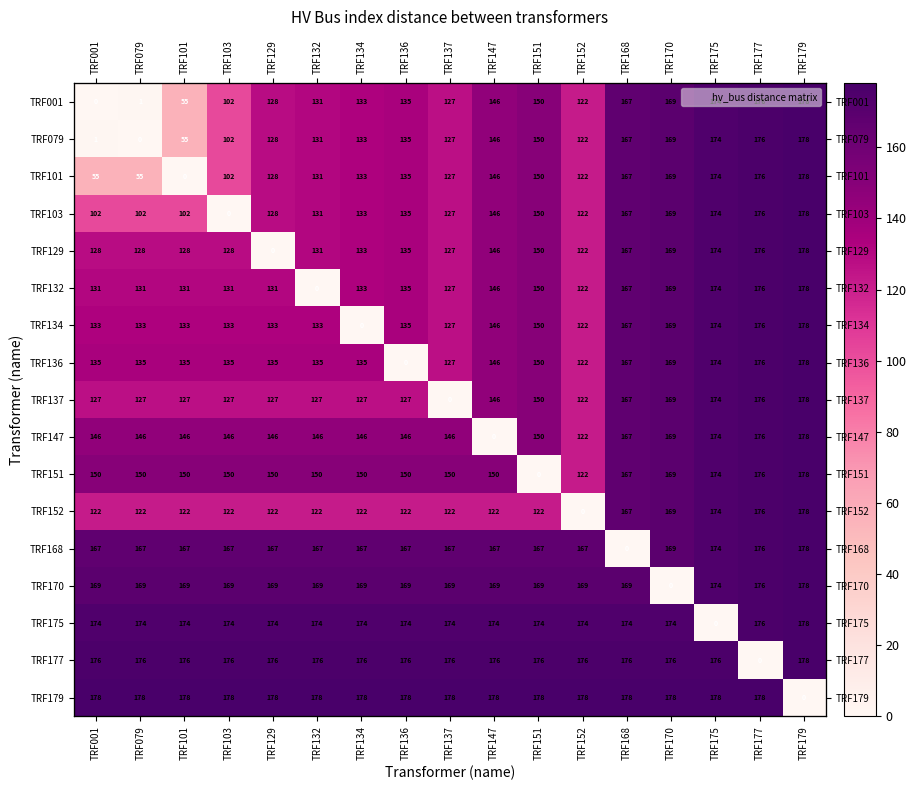

Rank the series at TRF132 from highest to lowest value.

TRF179, TRF177, TRF175, TRF170, TRF168, TRF151, TRF147, TRF136, TRF134, TRF001, TRF079, TRF101, TRF103, TRF129, TRF137, TRF152, TRF132